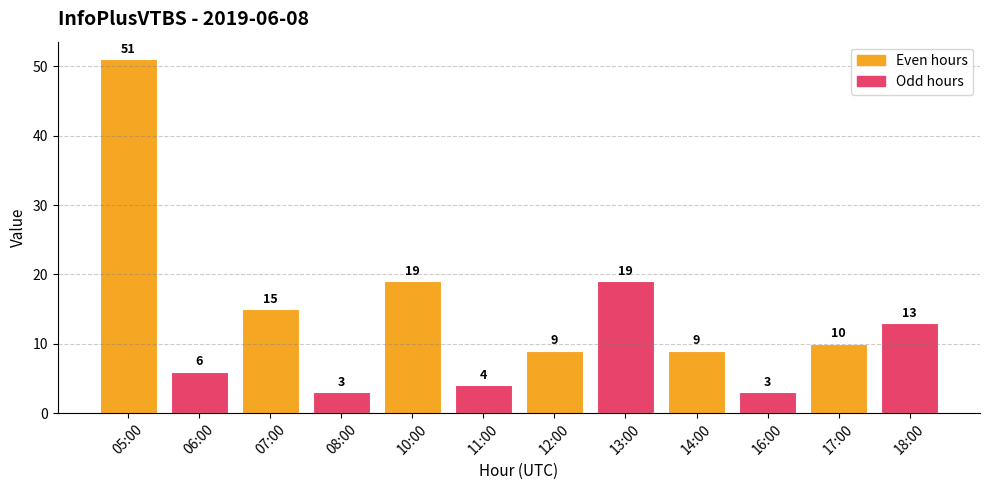

How many bars are there in total?

12